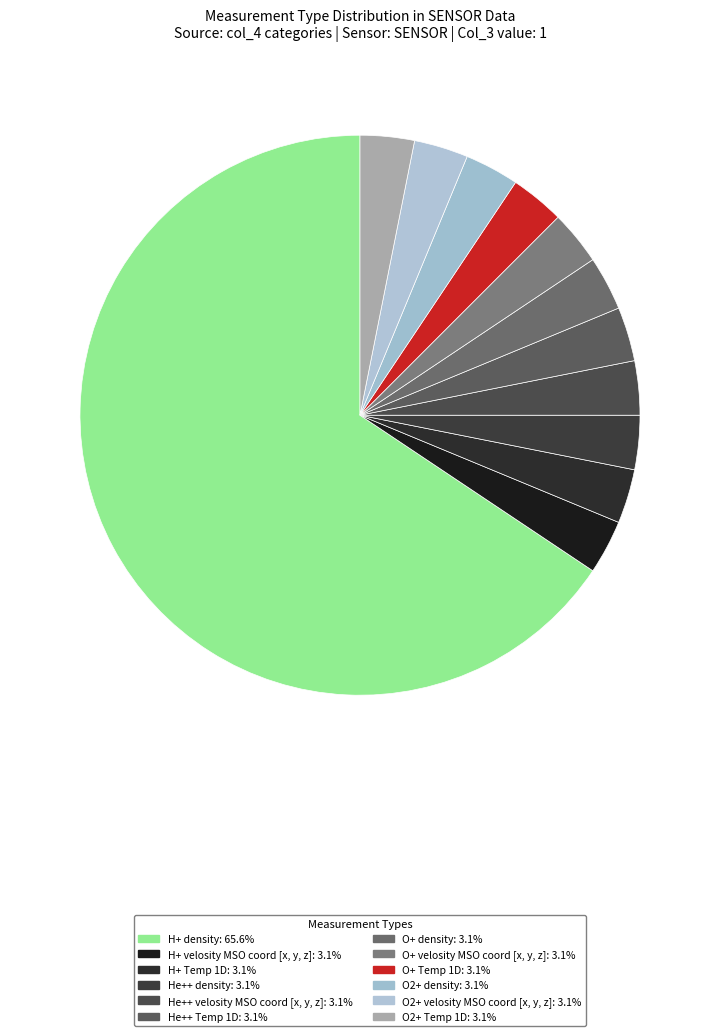

What is the largest slice in the pie chart?

H+ density